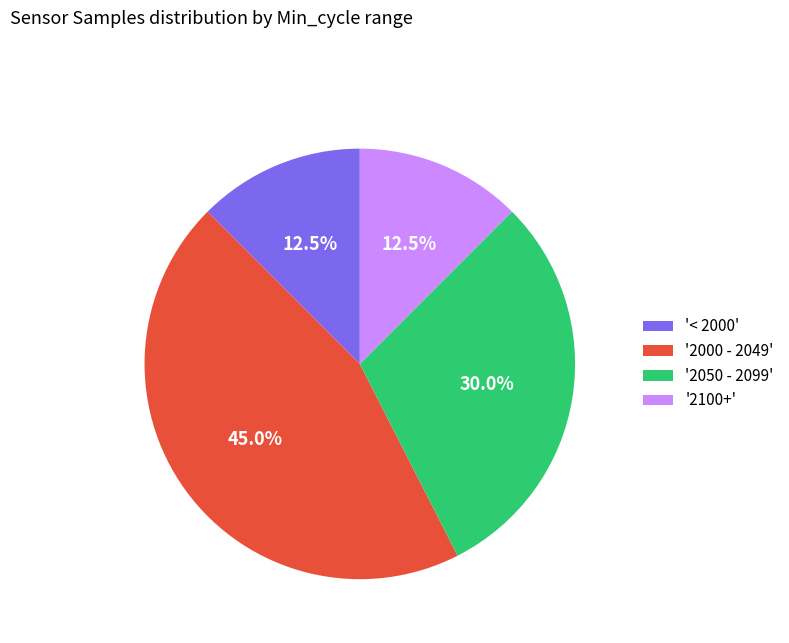

Which slice is the largest?

'2000 - 2049'